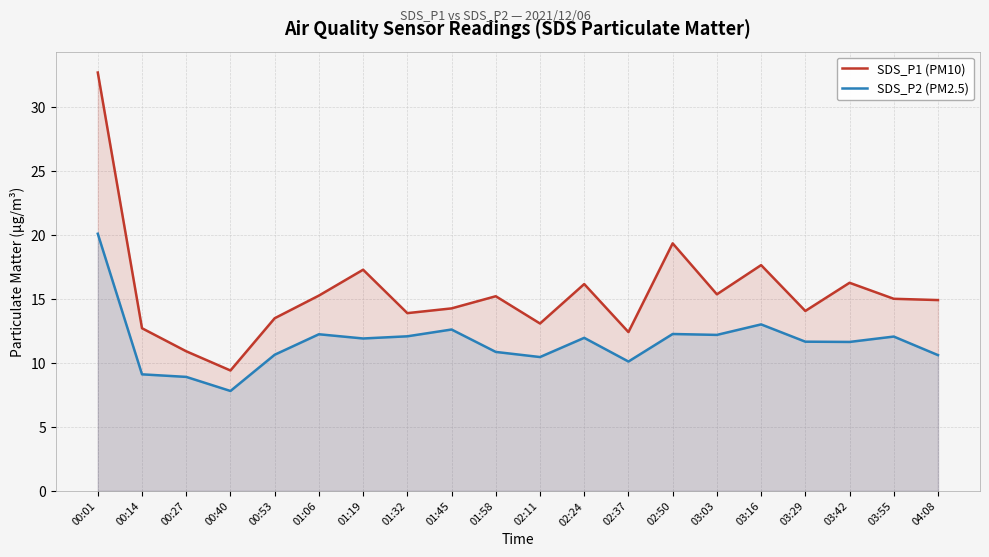

What is the value of the SDS_P2 (PM2.5) point at the 1st from the left?

20.1